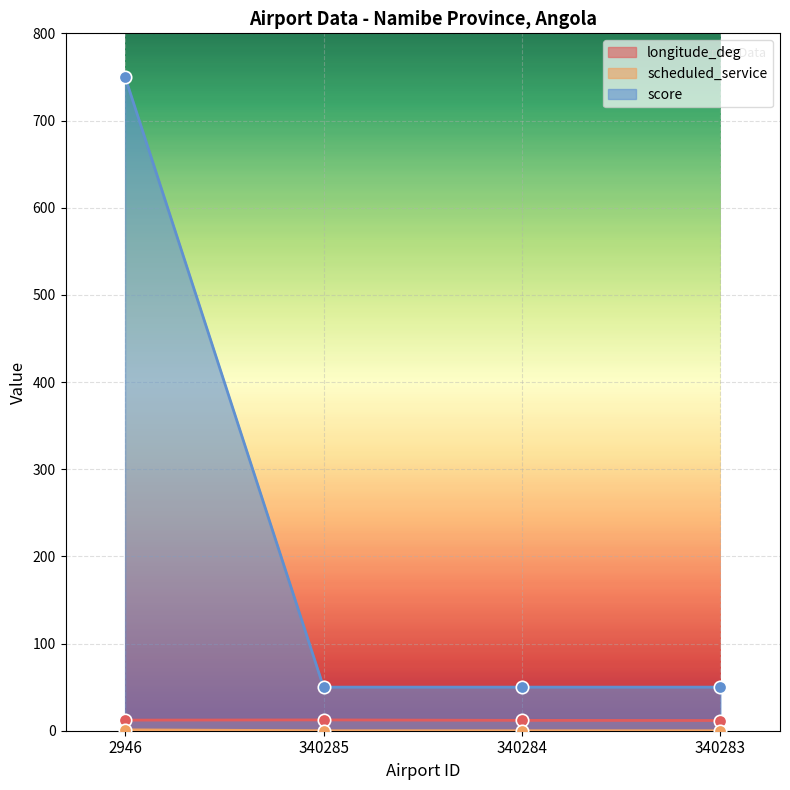

Which series has the widest spread of Y values?

score